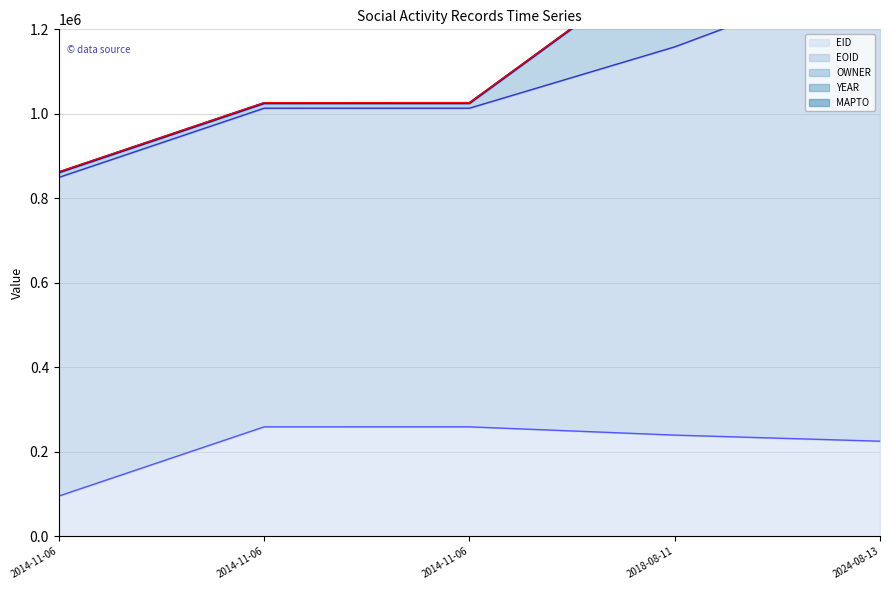

At which label is MAPTO line closest to 1208480?

2018-08-11